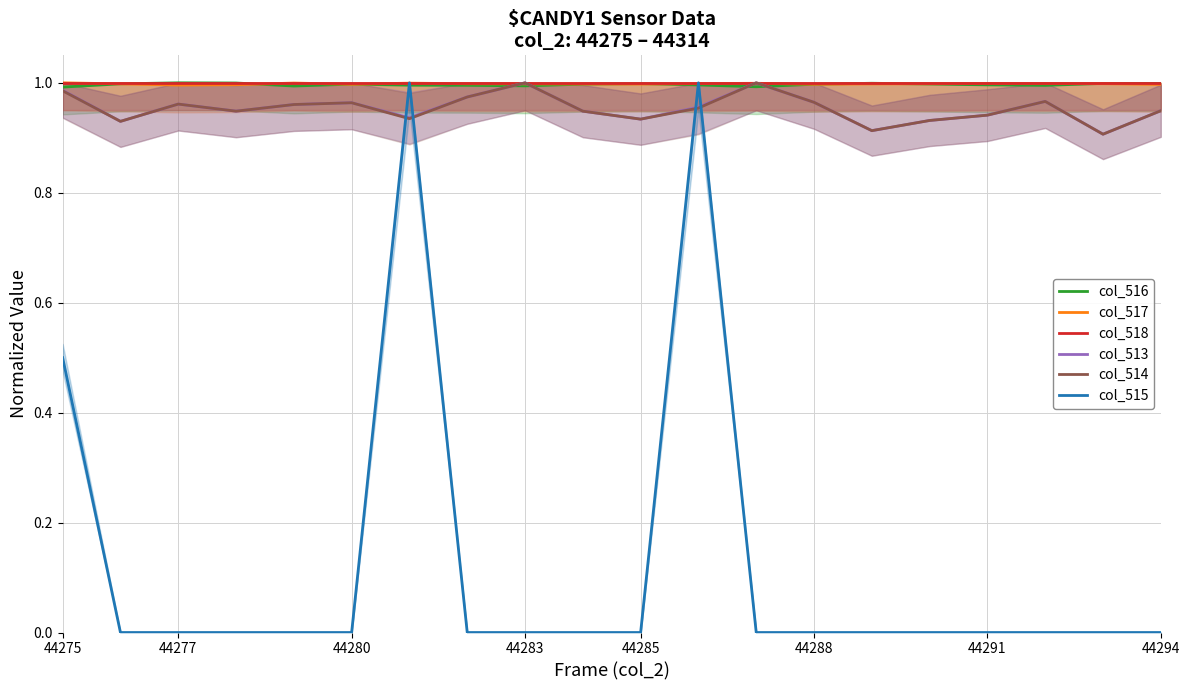

At which label is col_513 closest to 0?

18